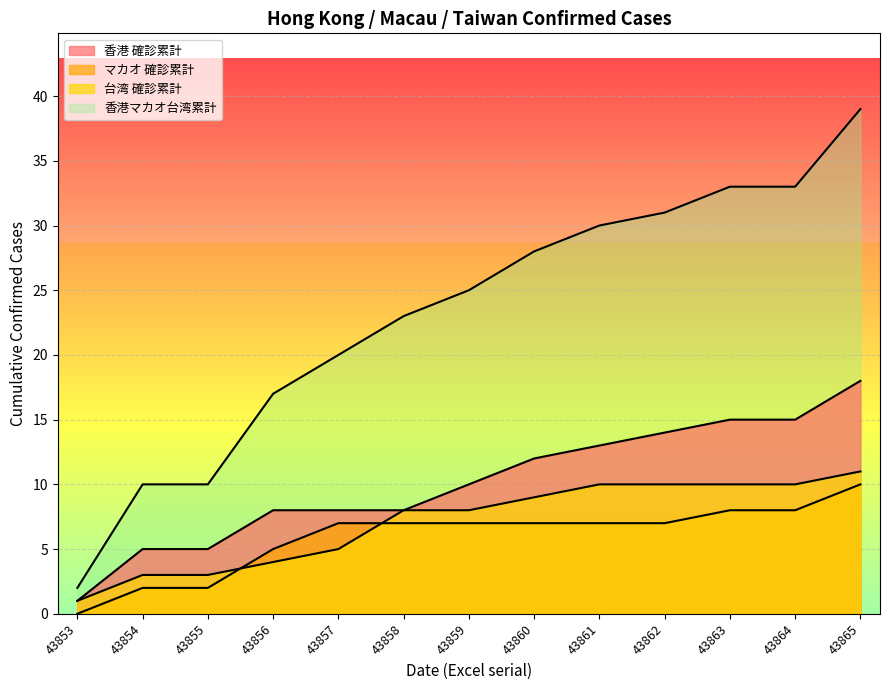

What is the minimum value for 香港マカオ台湾累計?

2